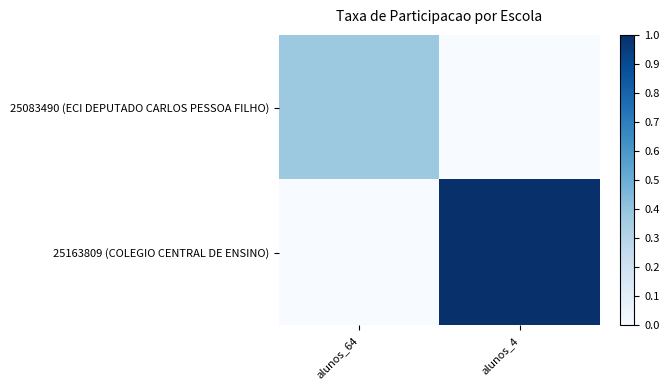

What is the total value across all series at alunos_4?

1.0